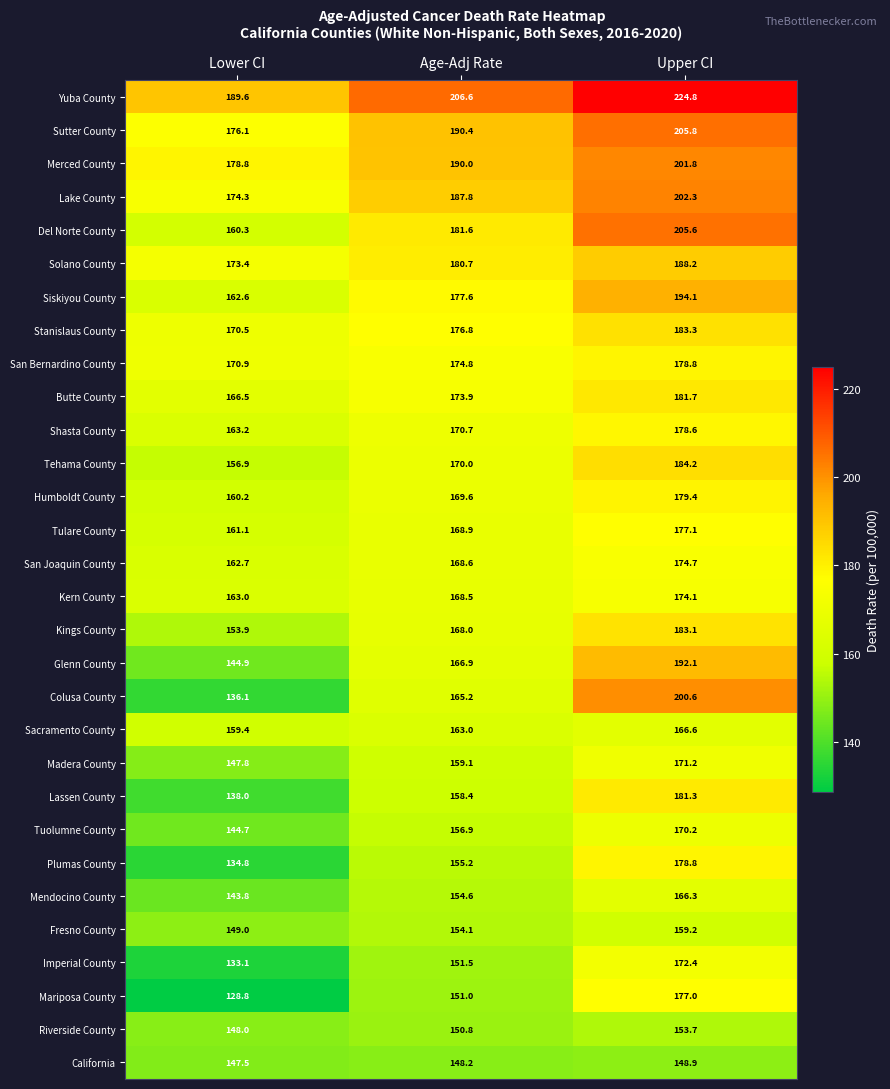

What is the difference between the highest and lowest values at Age-Adj Rate?

58.4